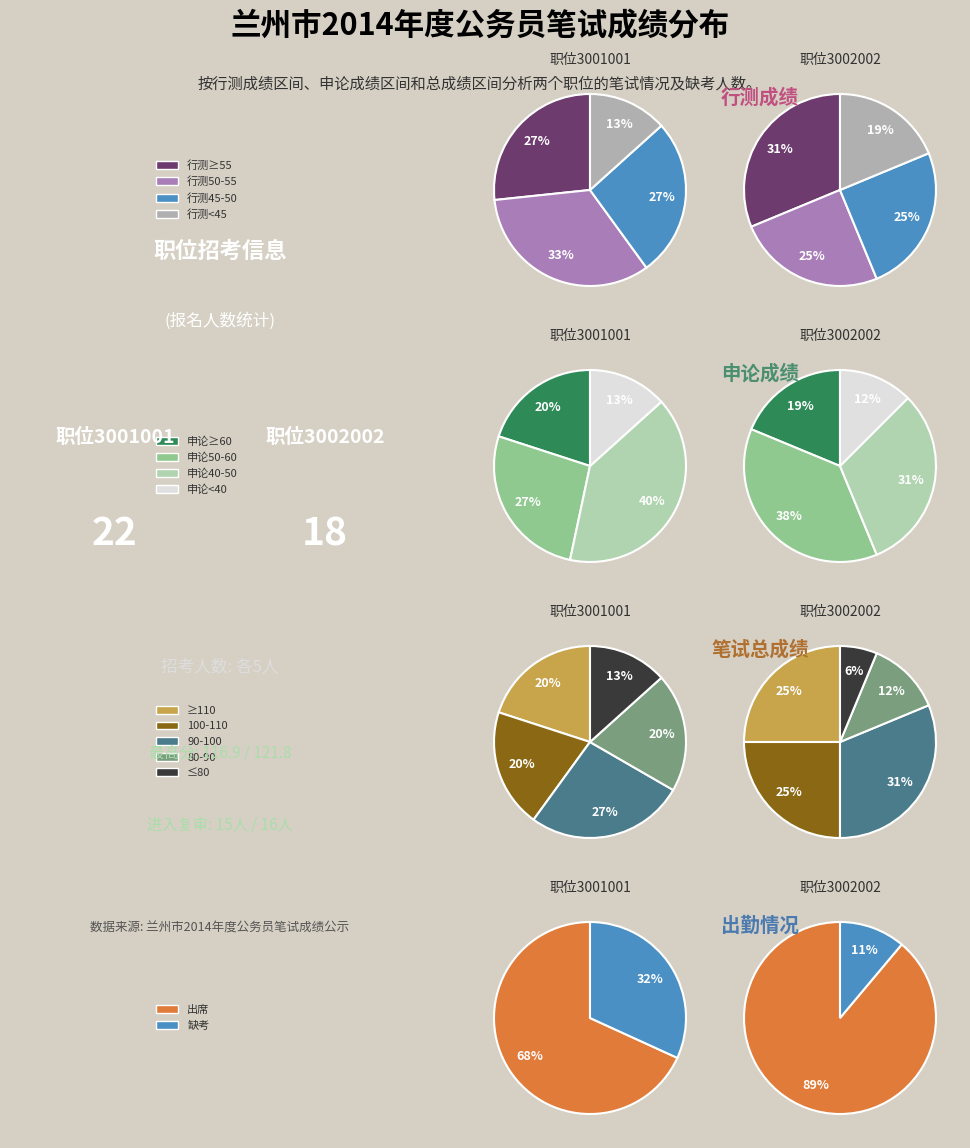

Does any single category account for the majority?

No